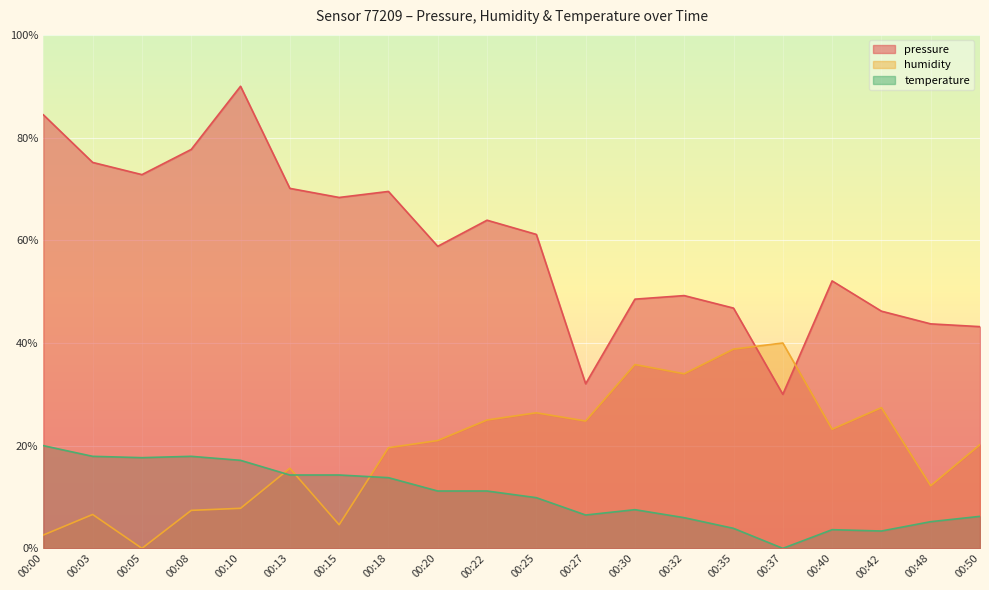

Reading left to right, transcribe all the data shown in this chart.

pressure: 84.4	75.2	72.8	77.7	90.0	70.1	68.3	69.5	58.8	63.9	61.1	32.1	48.5	49.2	46.8	30.0	52.1	46.2	43.7	43.2
humidity: 2.6	6.6	0.0	7.4	7.8	15.6	4.6	19.6	21.0	25.0	26.4	24.8	35.8	34.0	38.8	40.0	23.2	27.4	12.2	20.2
temperature: 20.0	17.9	17.7	17.9	17.1	14.3	14.3	13.8	11.2	11.2	9.9	6.5	7.5	6.0	3.9	0.0	3.6	3.4	5.2	6.2